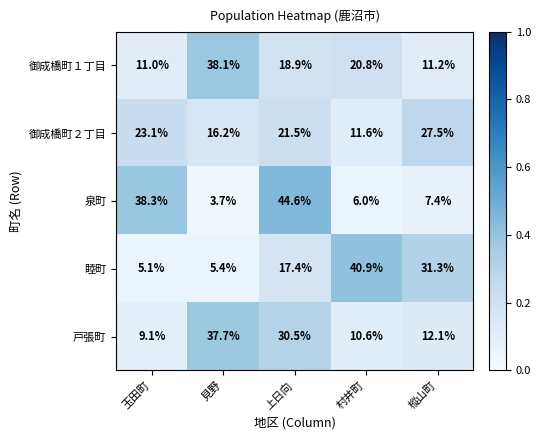

Reading left to right, extract all data points from this chart.

御成橋町１丁目: 11.0	38.1	18.9	20.8	11.2
御成橋町２丁目: 23.1	16.2	21.5	11.6	27.5
泉町: 38.3	3.7	44.6	6.0	7.4
睦町: 5.1	5.4	17.4	40.9	31.3
戸張町: 9.1	37.7	30.5	10.6	12.1